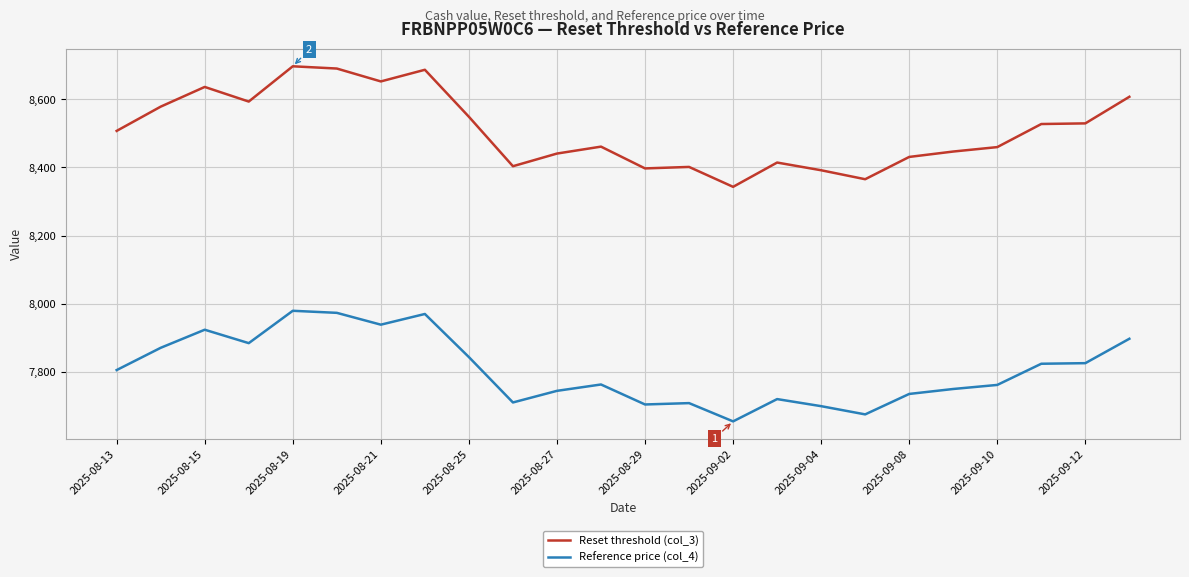

True or false: Reset threshold (col_3) and Reference price (col_4) intersect in this chart.

False